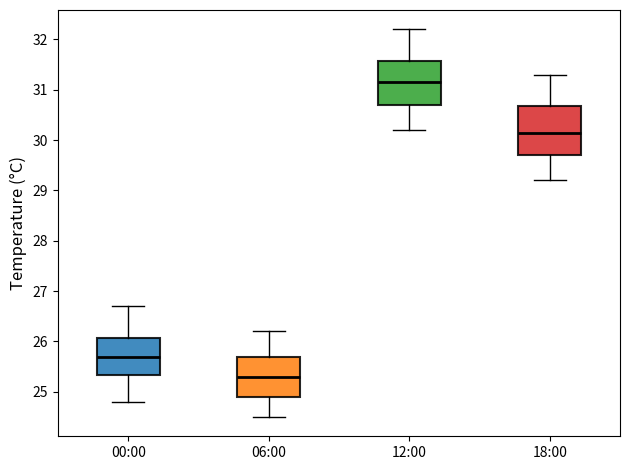

Which box has the lowest median line?

06:00